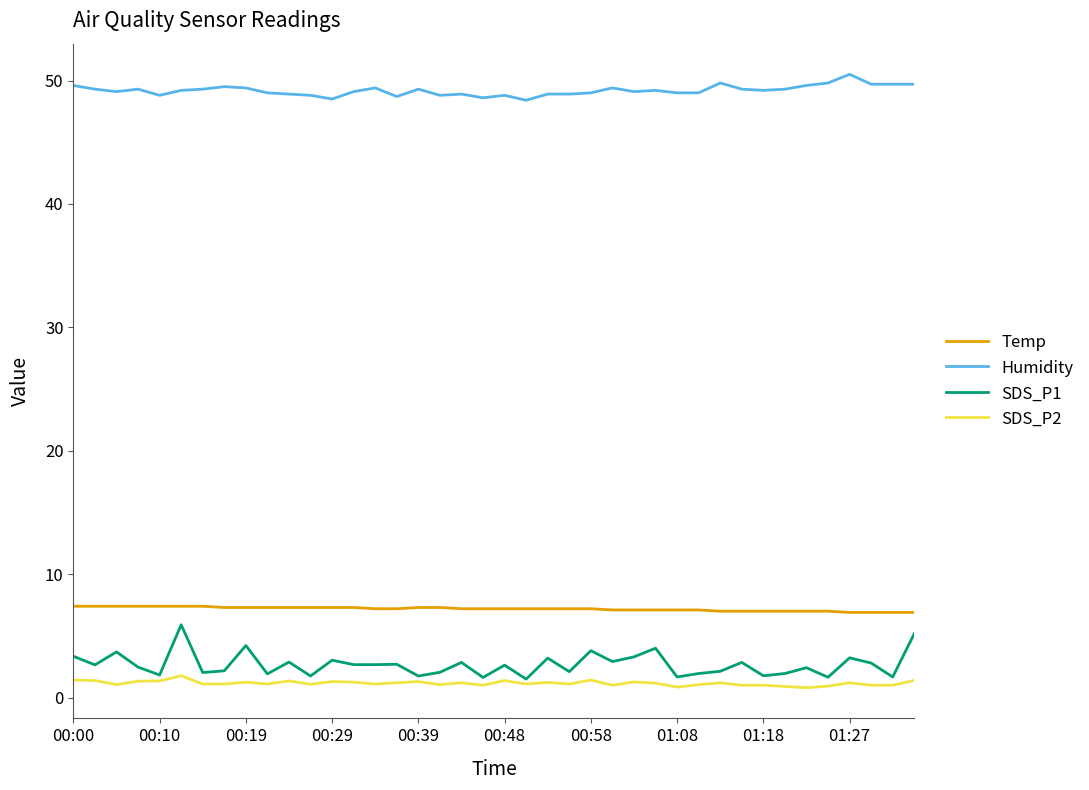

Which series has the largest total across all categories?

Humidity